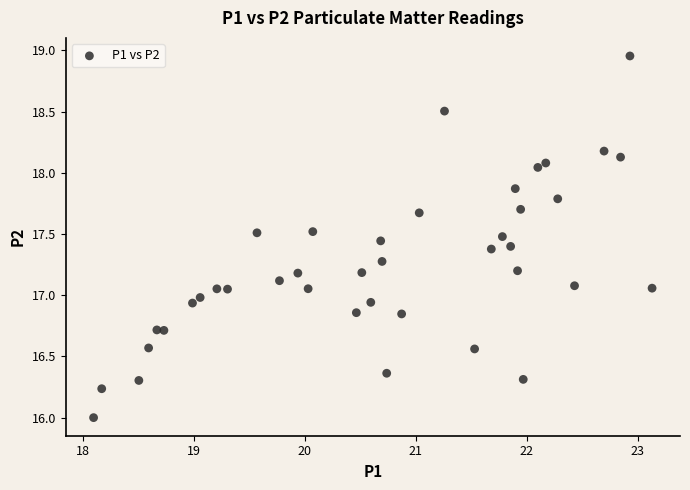

What is the range of Y values (max minus min)?

3.0